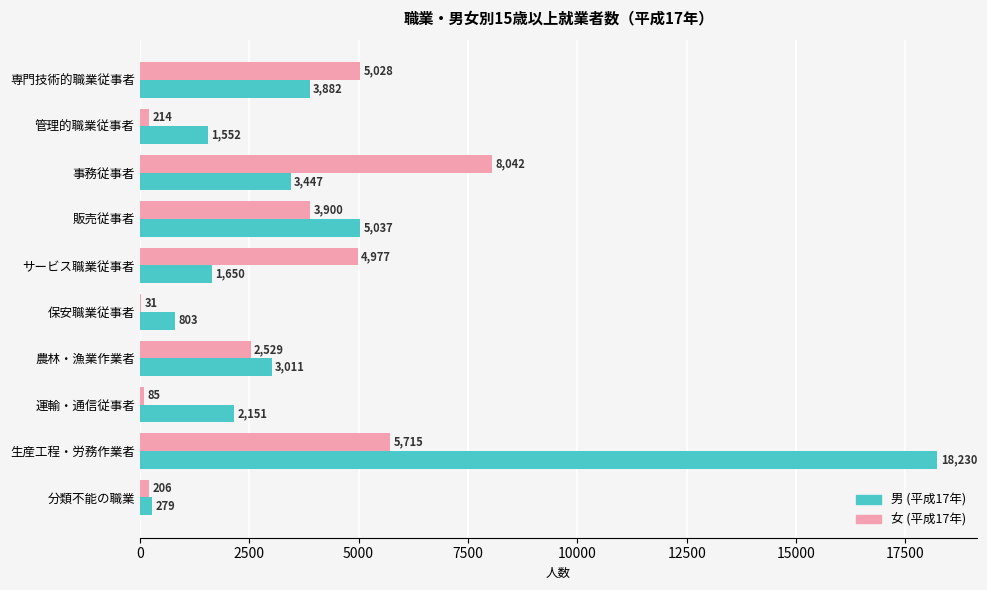

Which series has the largest total across all categories?

男 (平成17年)